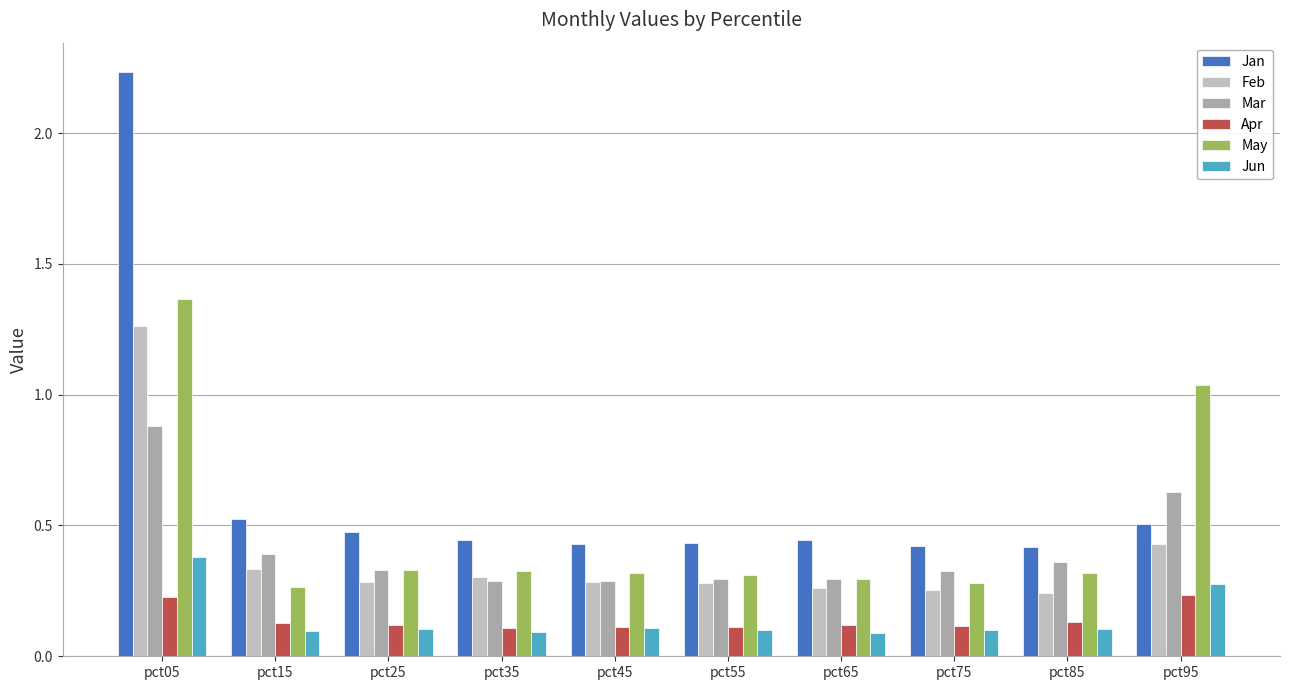

The value of May at pct75 is 0.3. True or false?

True